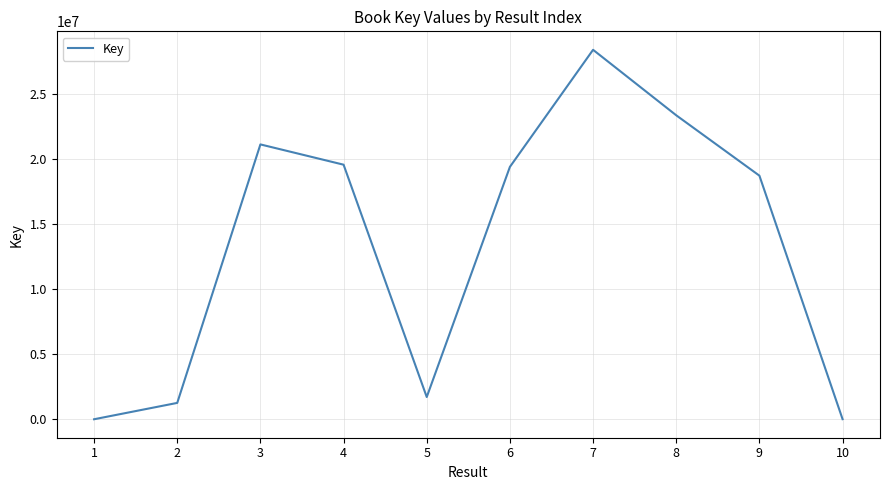

Is it true that the value at 6 is 34675936?

False